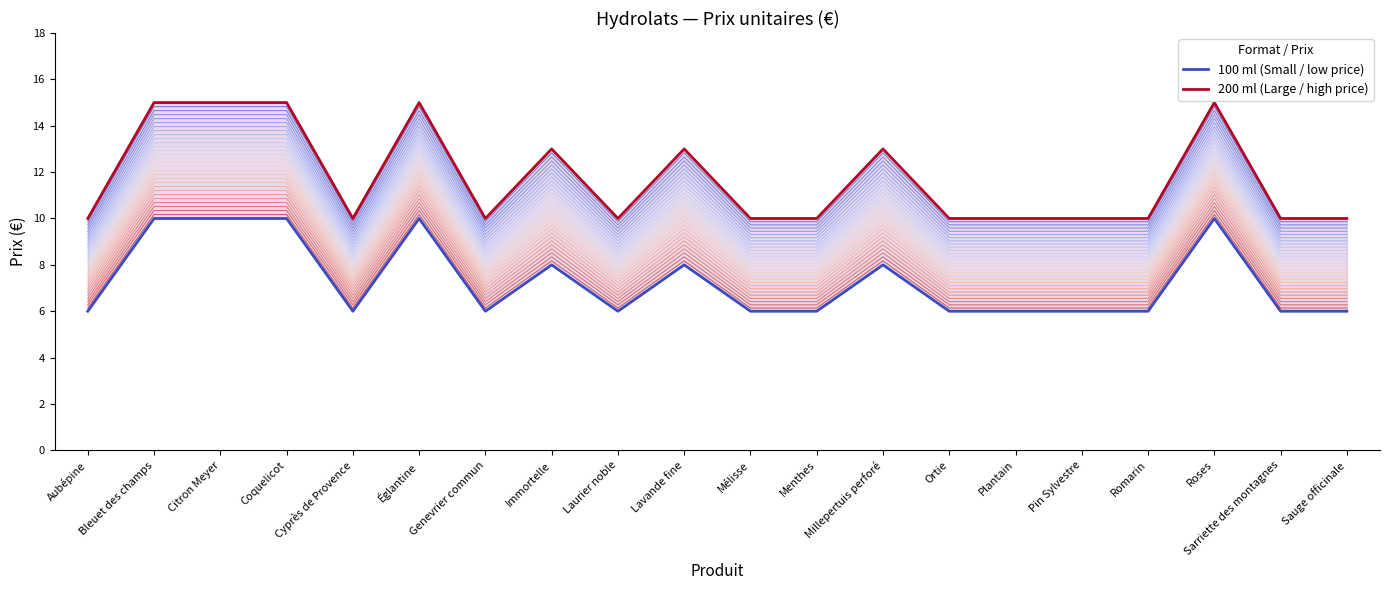

In 100 ml, how many points are lower than both neighbors (excluding endpoints)?

3